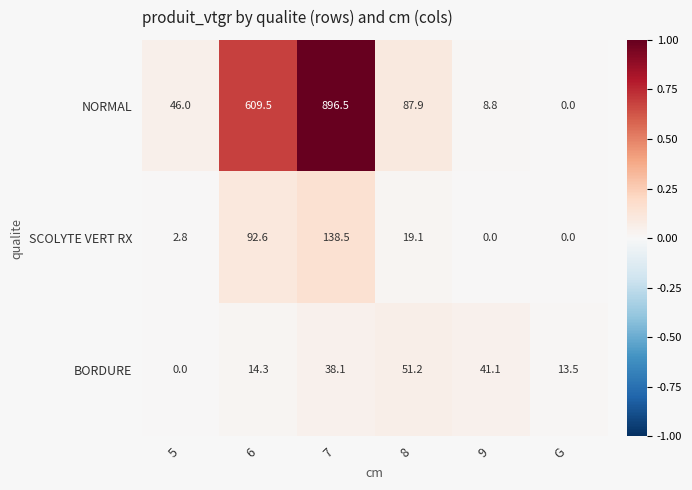

Which category has the highest value across all series?

7